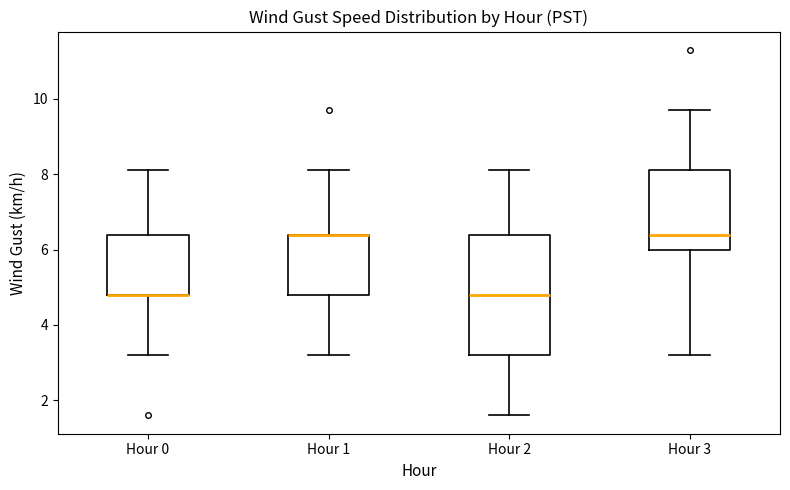

Where does the upper whisker of the box for Hour 3 end on the y-axis? The values are not printed on the chart, so give them approximately, as read against the axis.

9.8